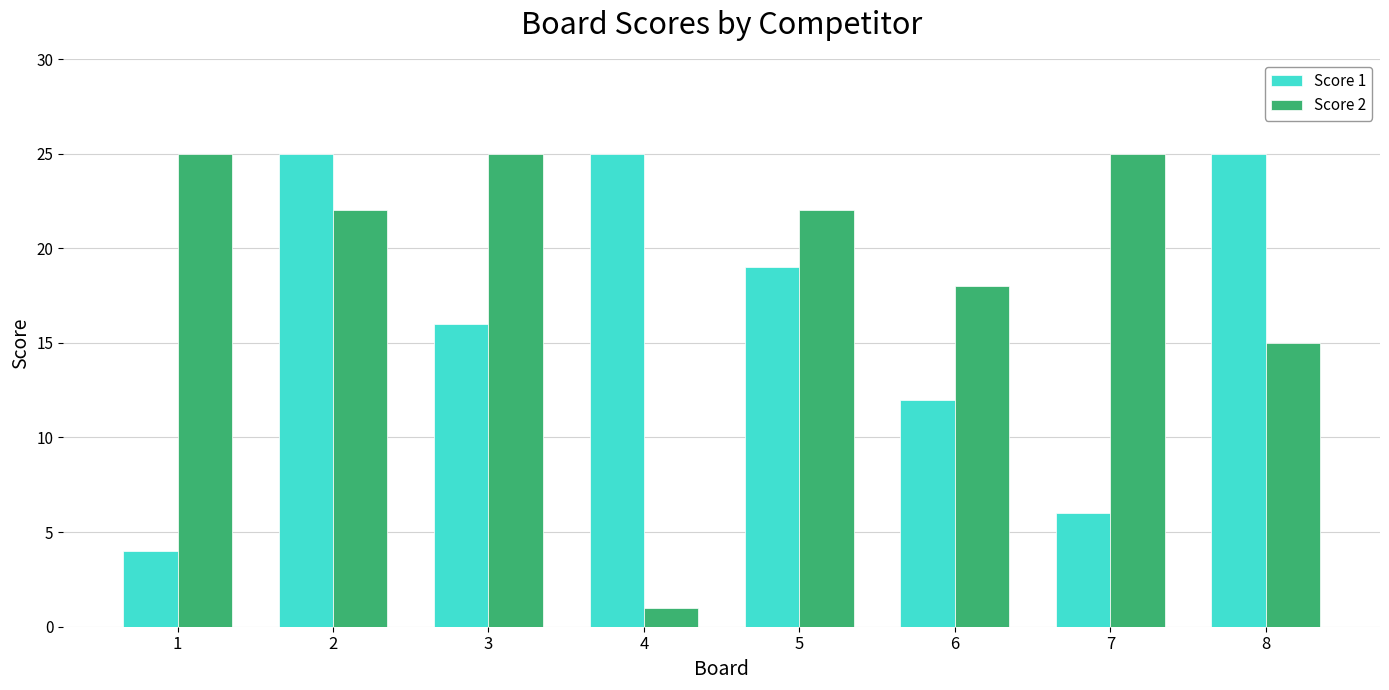

What is the difference between the highest and lowest values at 1?

21